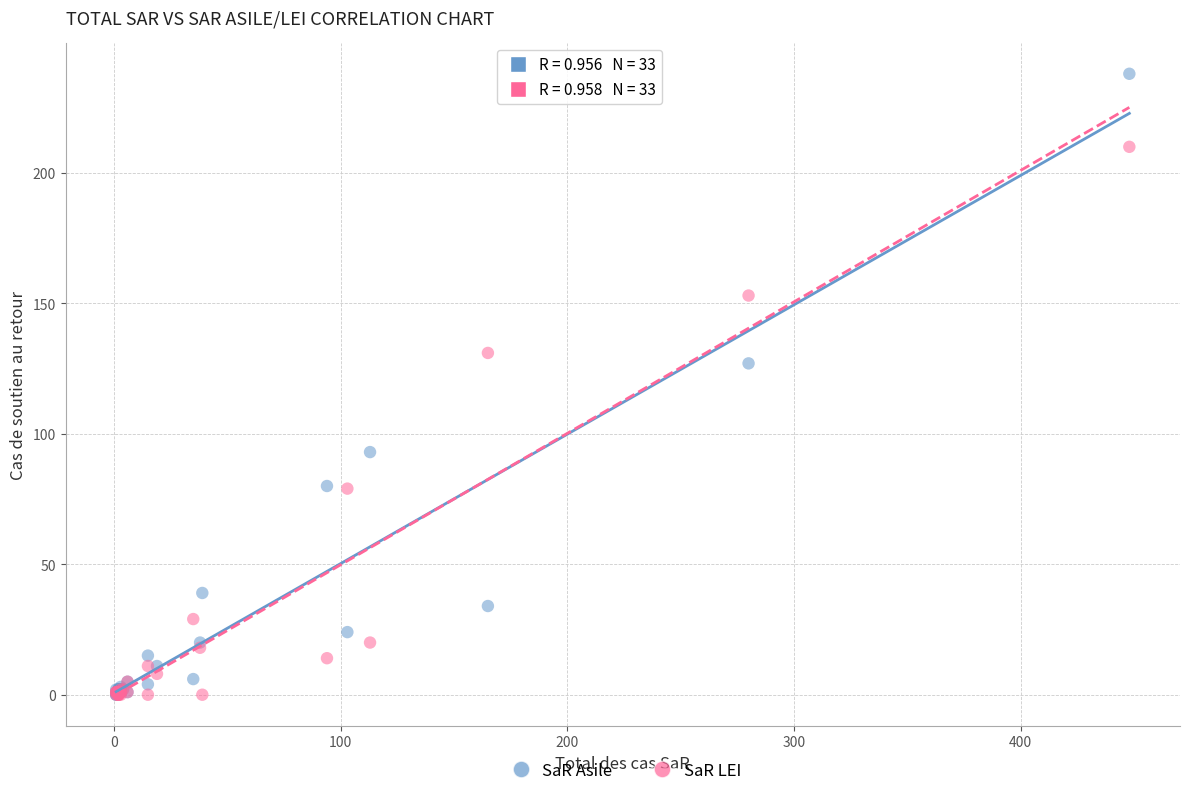

Across all series, what Y value is closest to 119?

127